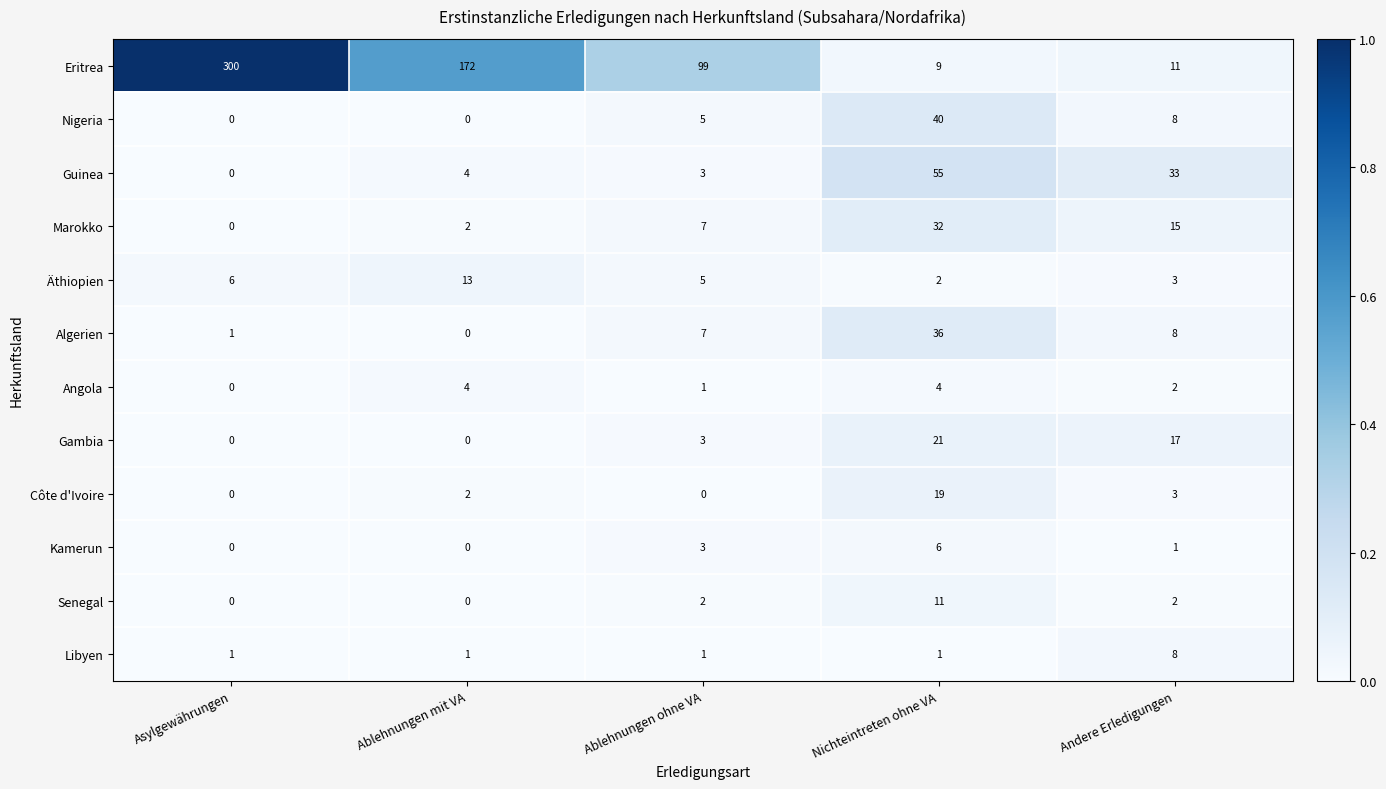

List the series in order of their peak value, highest first.

Eritrea, Guinea, Nigeria, Algerien, Marokko, Gambia, Côte d'Ivoire, Äthiopien, Senegal, Libyen, Kamerun, Angola